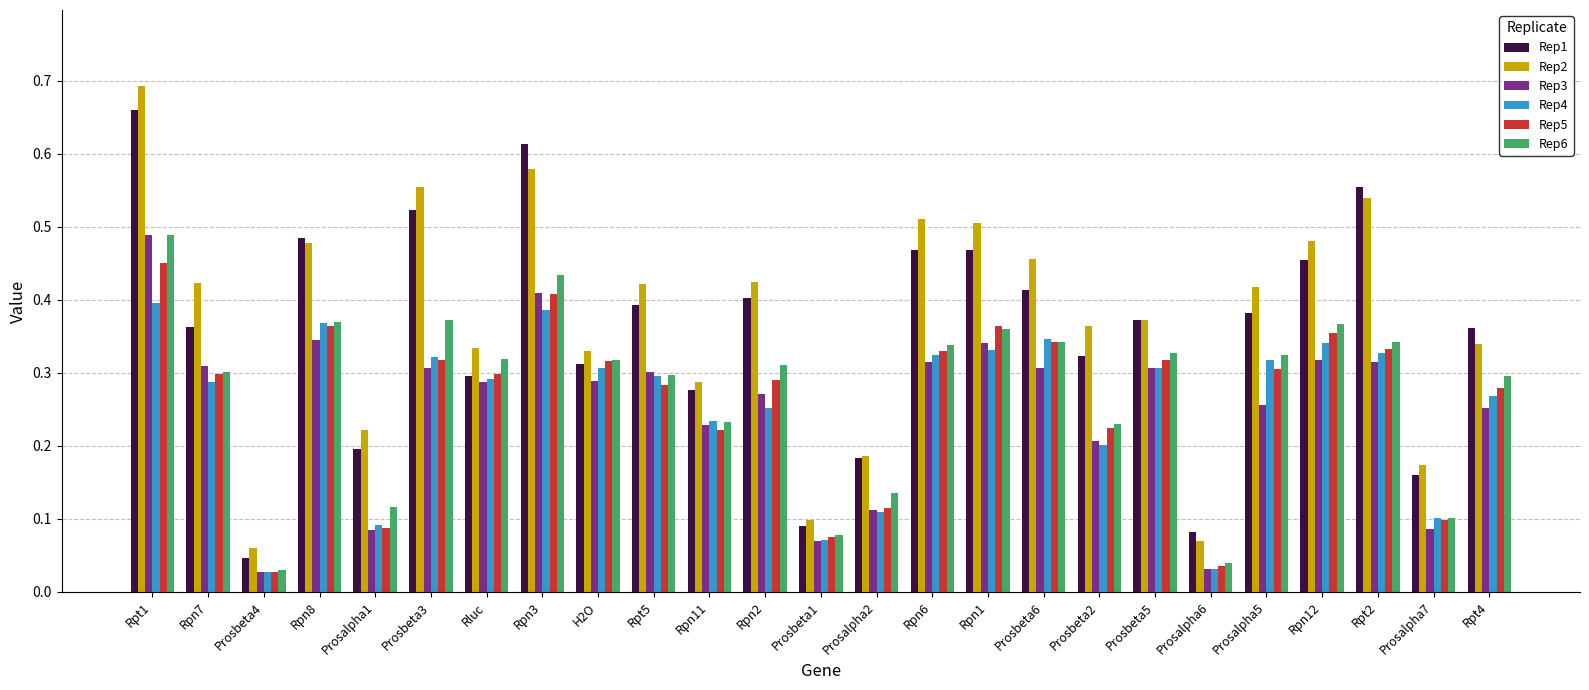

What is the sum of all Rep2 values?

9.3